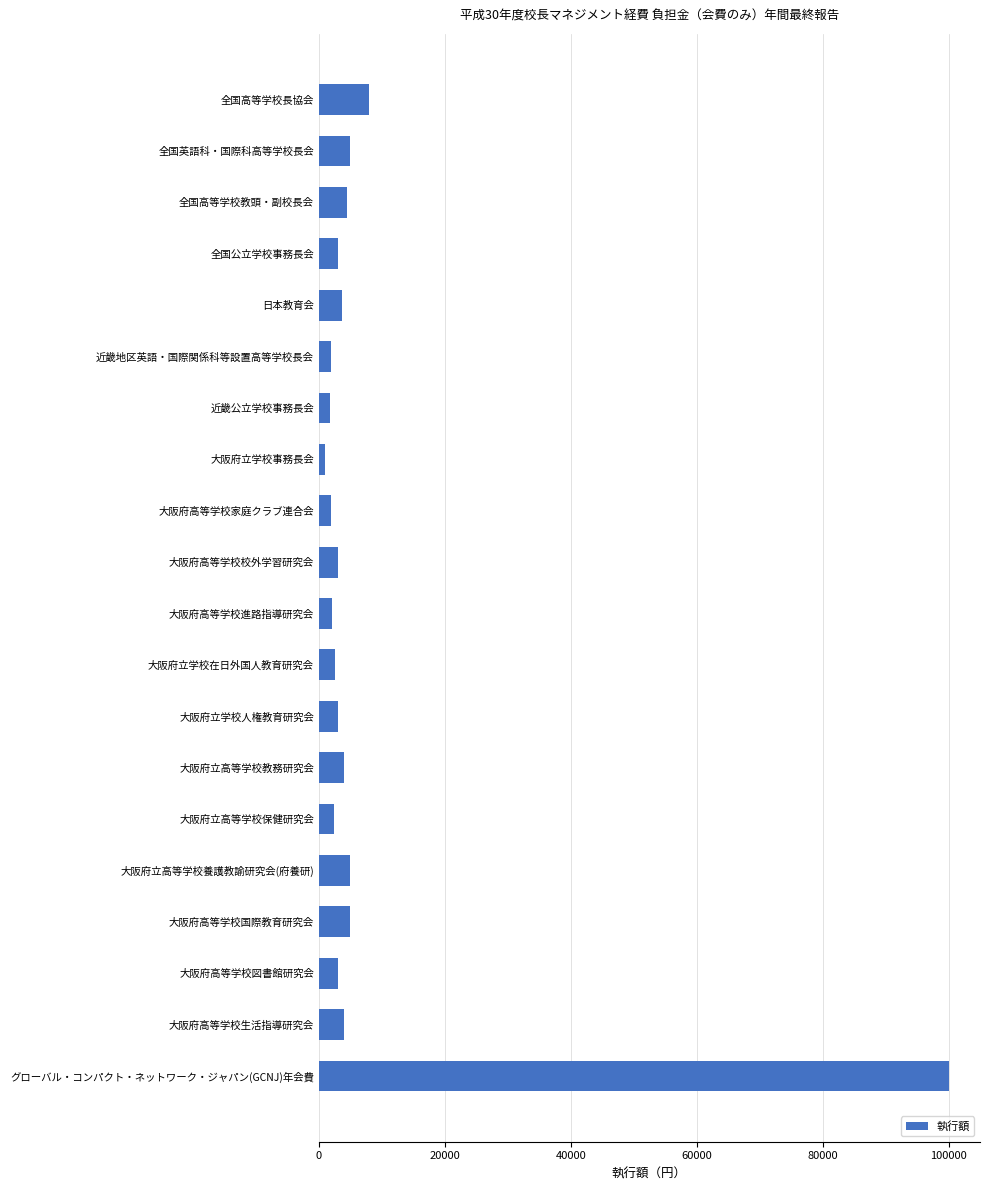

The value at 大阪府高等学校国際教育研究会 is 5000. True or false?

True